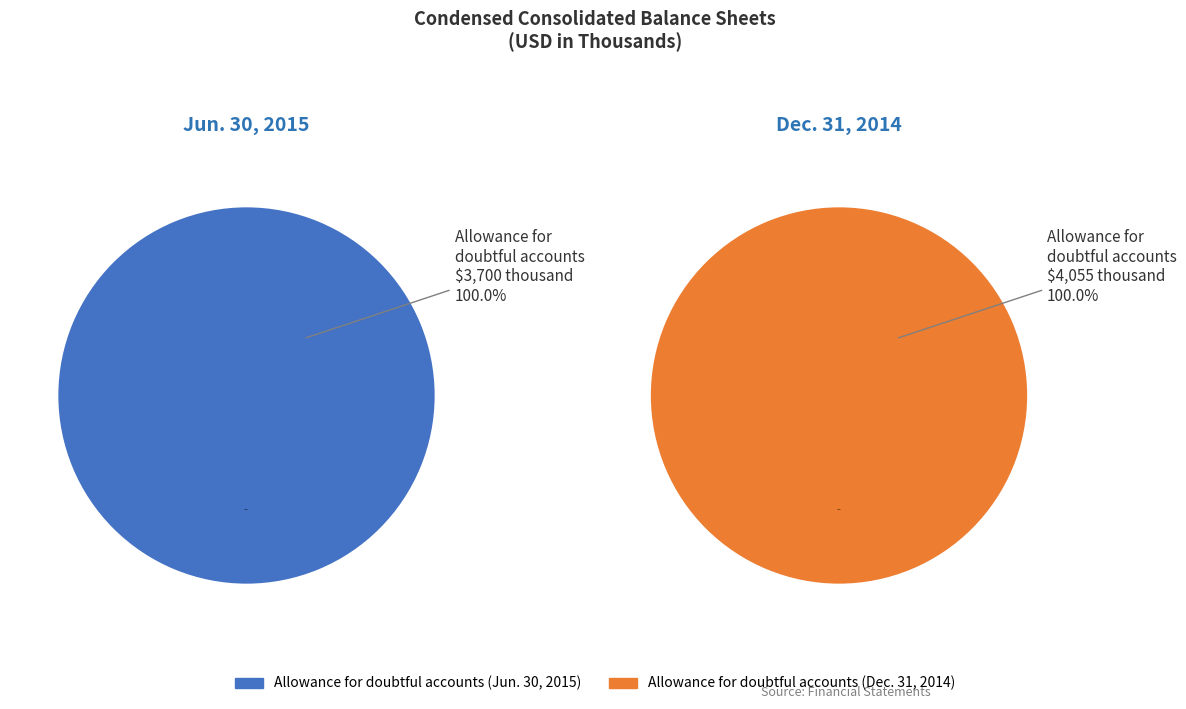

Rank the categories by value from highest to lowest.

Dec. 31, 2014, Jun. 30, 2015